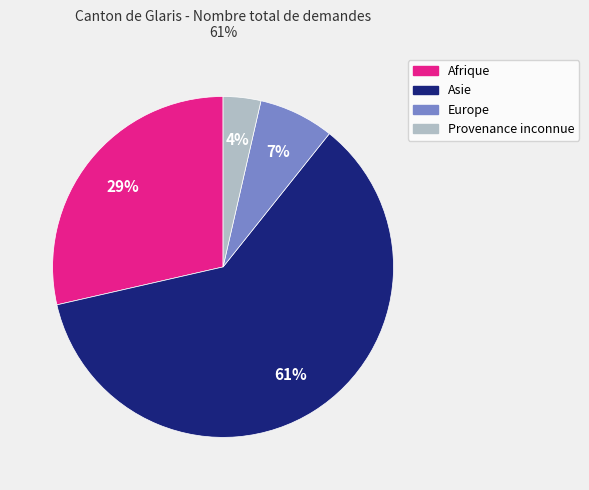

Which category has the biggest portion of the pie?

Asie